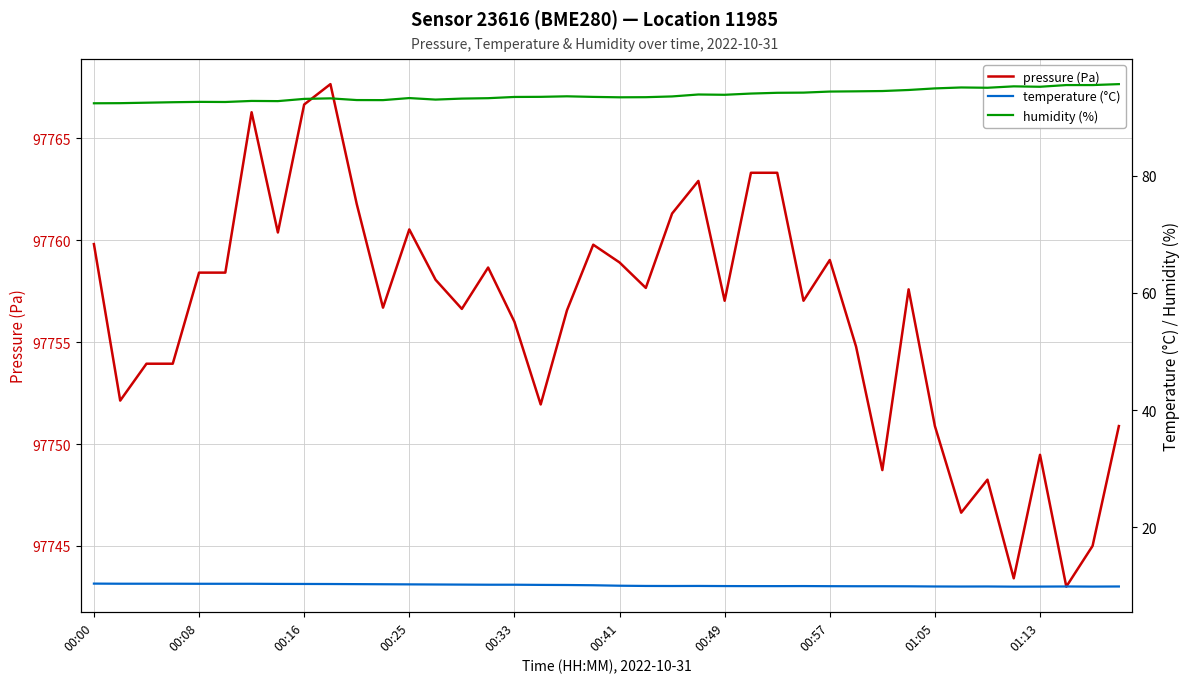

What is the maximum value for temperature (°C)?

10.4